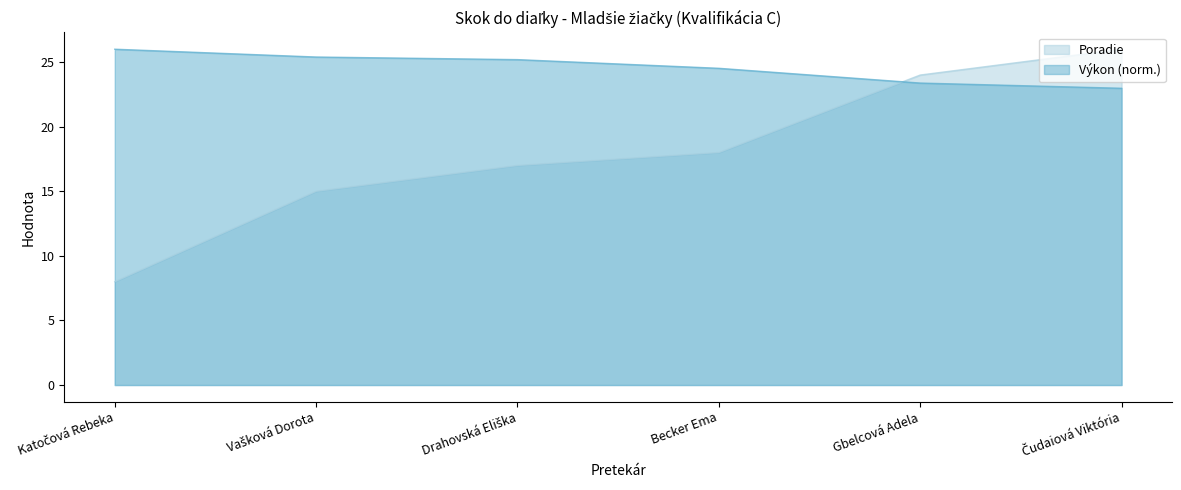

At which category does the chart reach its minimum across all series?

Katočová Rebeka